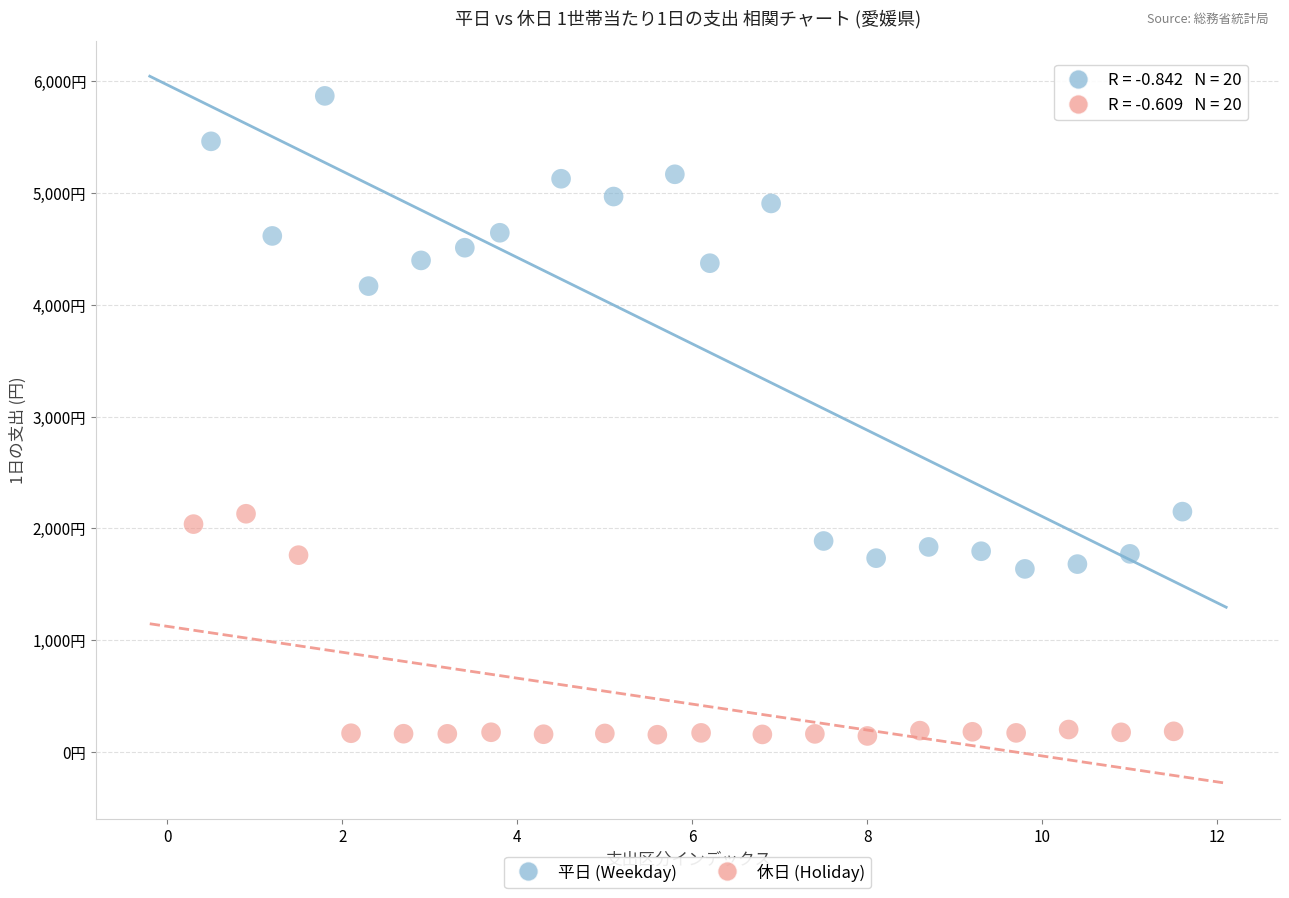

Which series has the largest Y range (max minus min)?

平日 (Weekday)